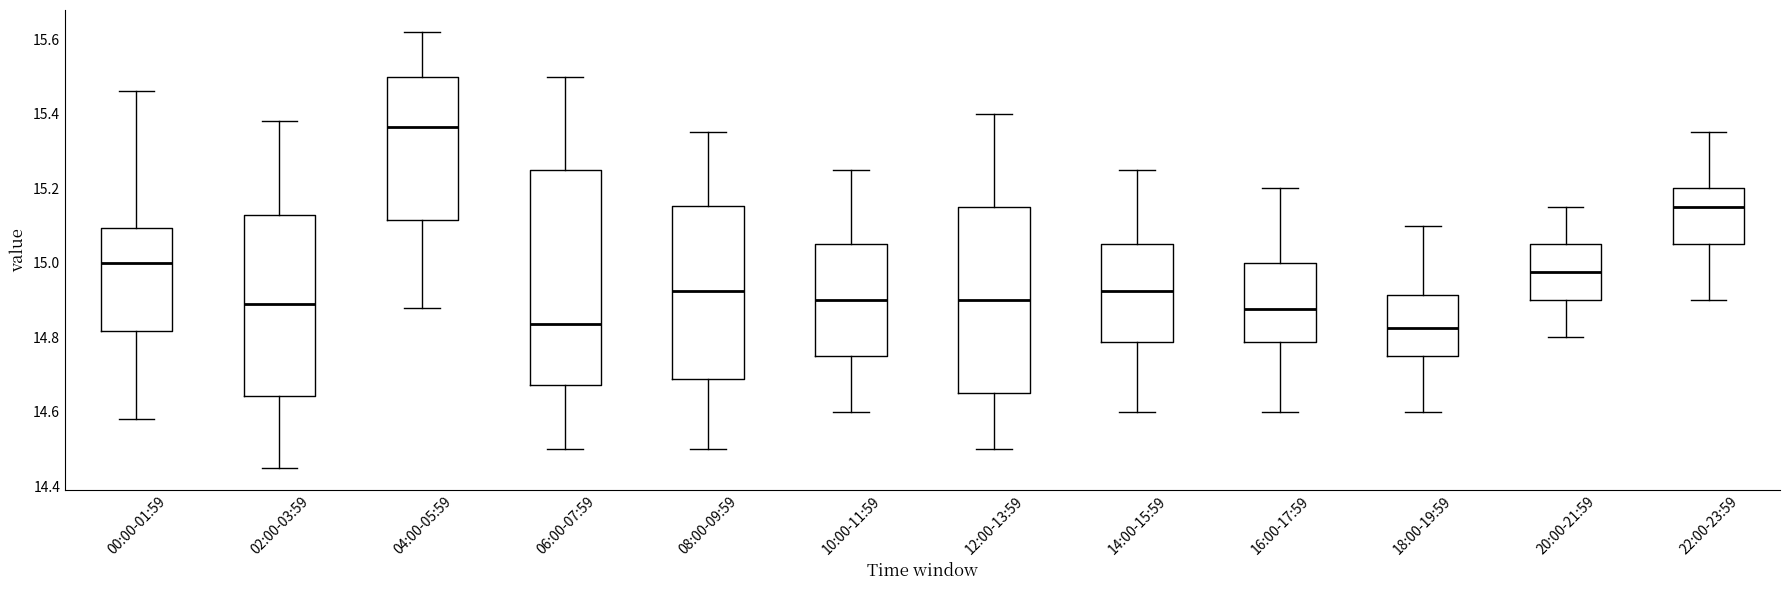

Which box has the highest median line?

04:00-05:59